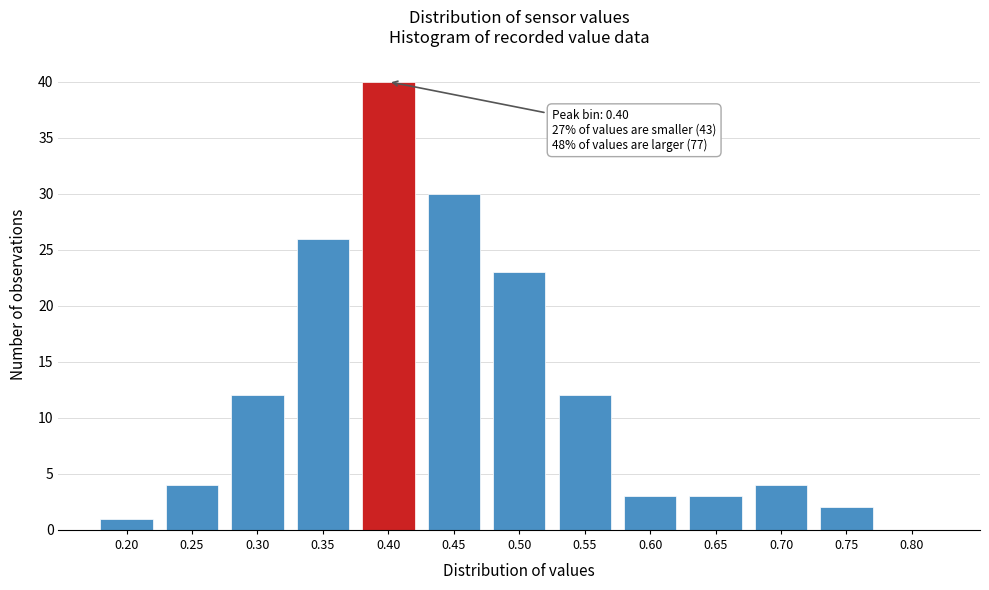

Reading left to right, list all the values displayed in this chart.

0.20=1	0.25=4	0.30=12	0.35=26	0.40=40	0.45=30	0.50=23	0.55=12	0.60=3	0.65=3	0.70=4	0.75=2	0.80=0